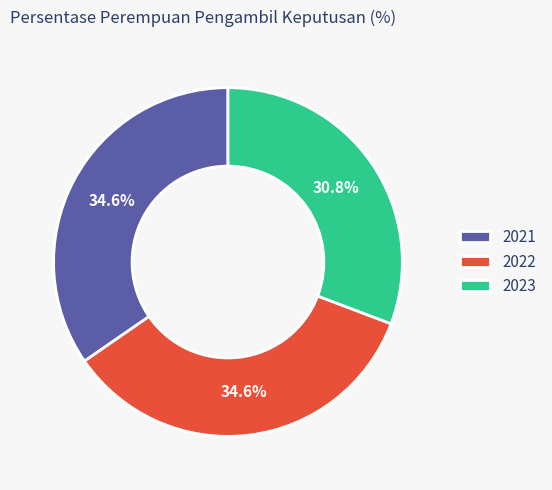

What percentage is the 2021 slice, to the nearest percent?

35%